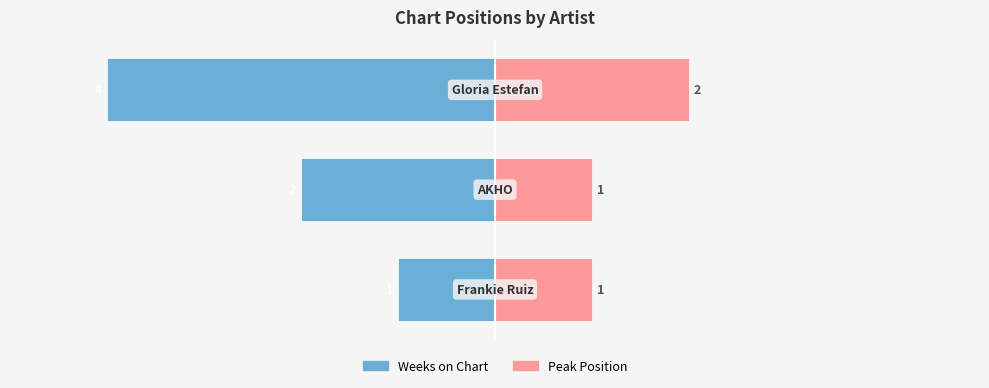

Rank the series at 0 from highest to lowest value.

Peak Position, Weeks on Chart